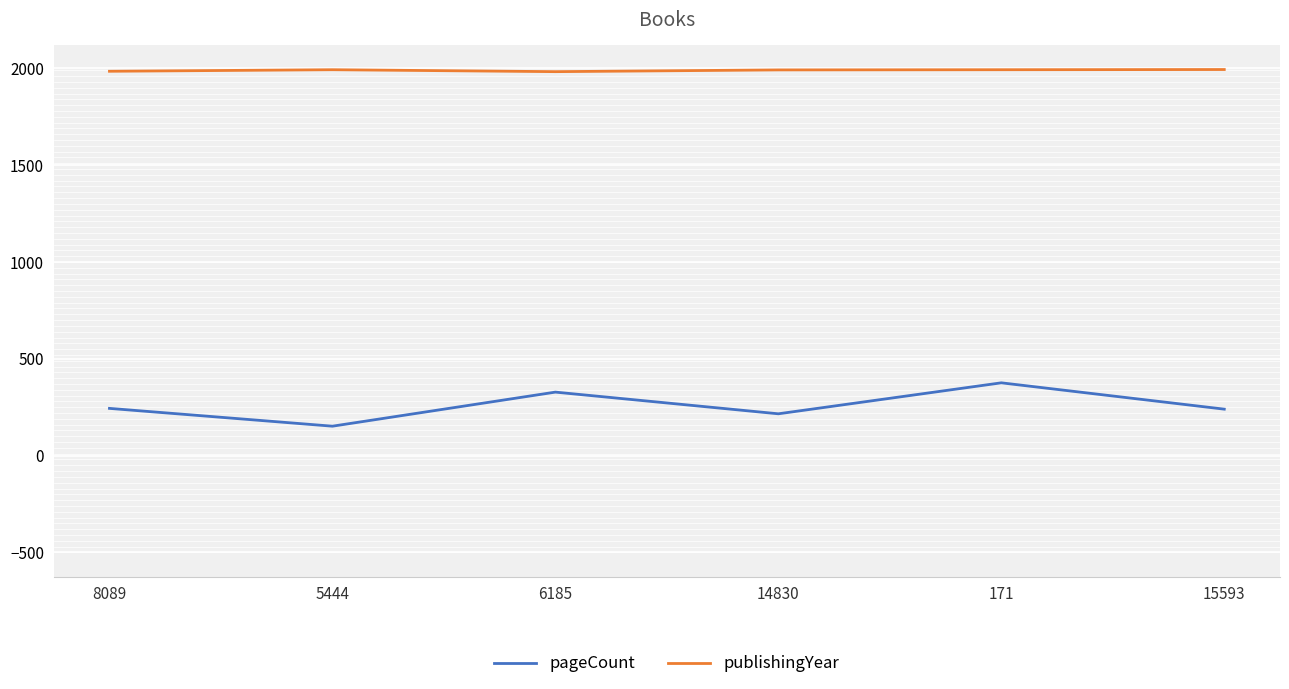

True or false: pageCount and publishingYear intersect in this chart.

False